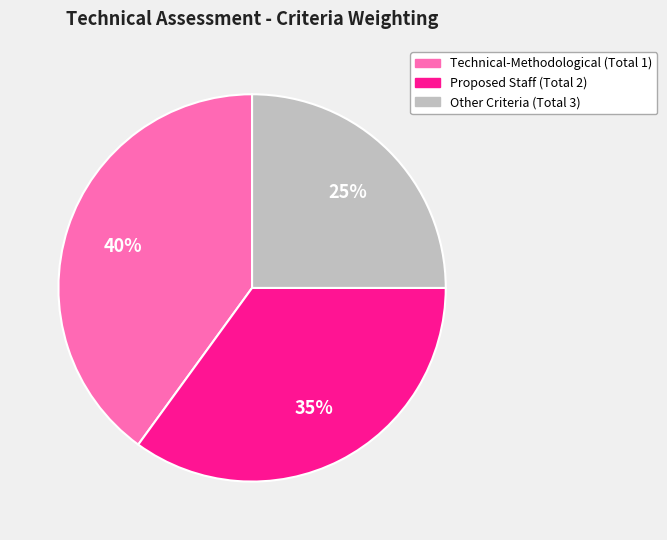

How many segments does this pie chart have?

3